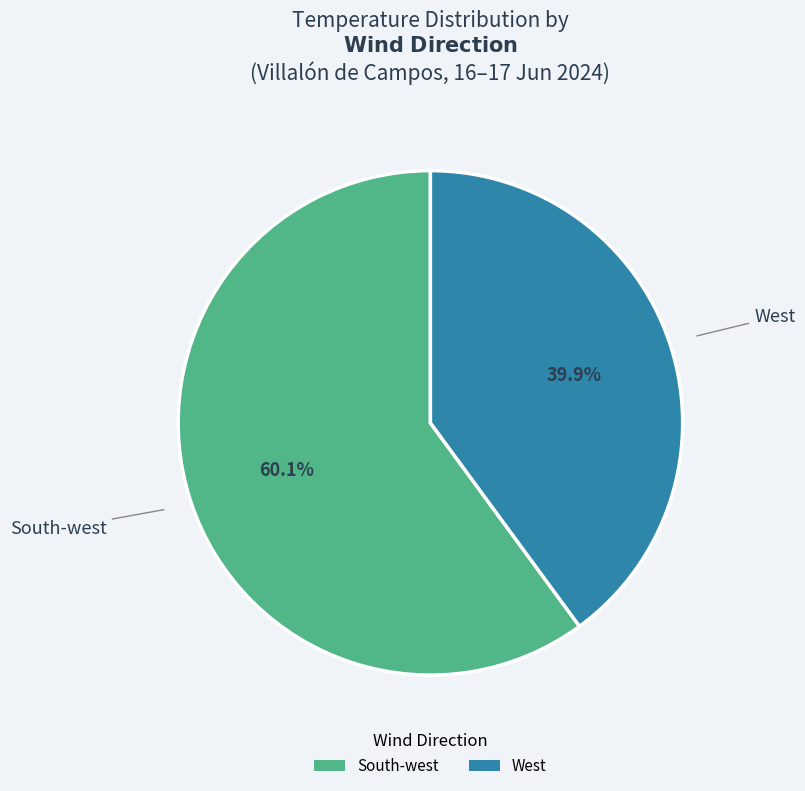

Combined, what portion of the pie is West and South-west?

100.0%